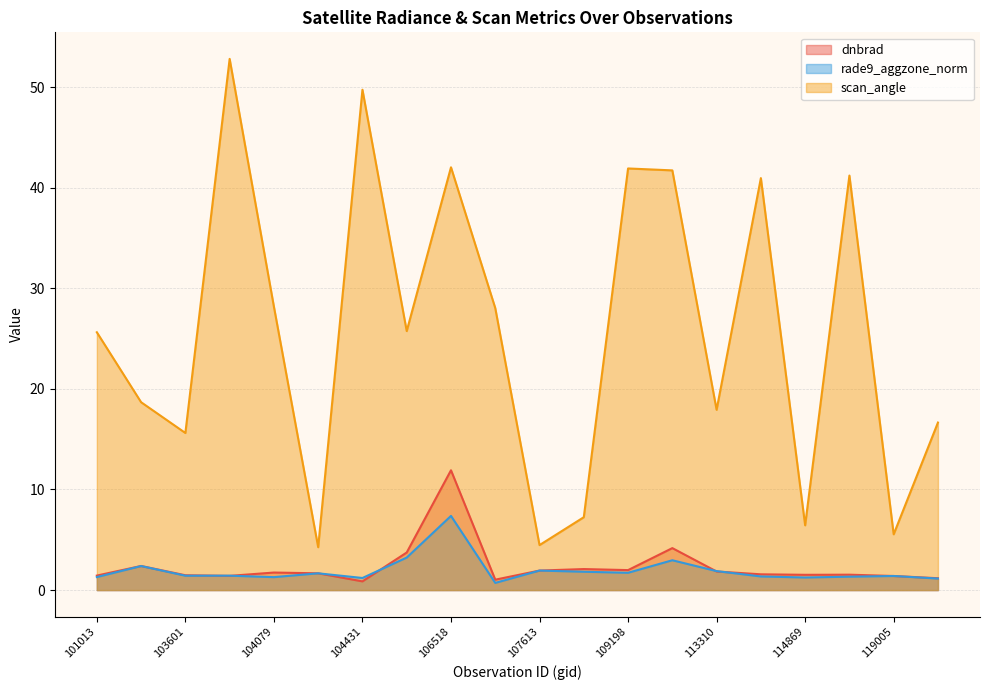

Which series changed the most between 108496 and 119005?

scan_angle